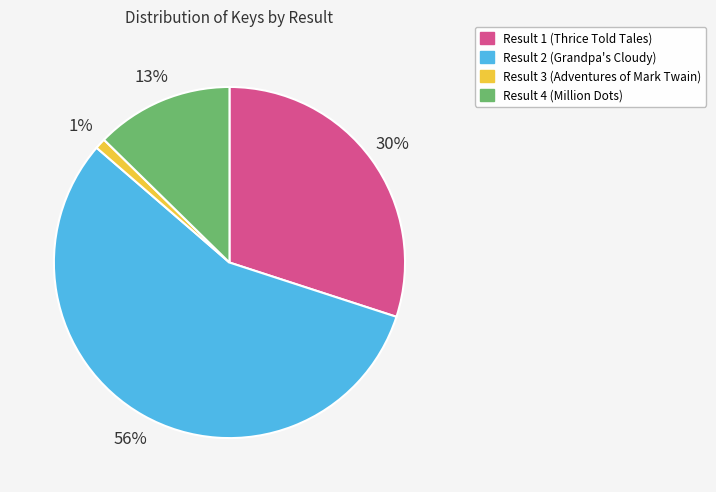

Between Result 4 (Million Dots) and Result 2 (Grandpa's Cloudy), which is larger?

Result 2 (Grandpa's Cloudy)